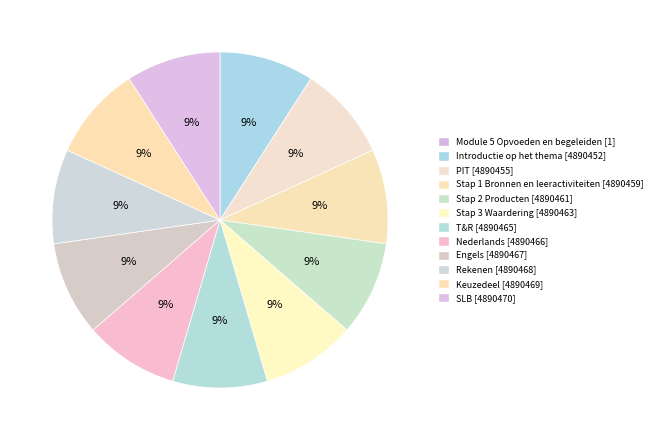

Combined, what portion of the pie is Rekenen and Engels?

18.2%